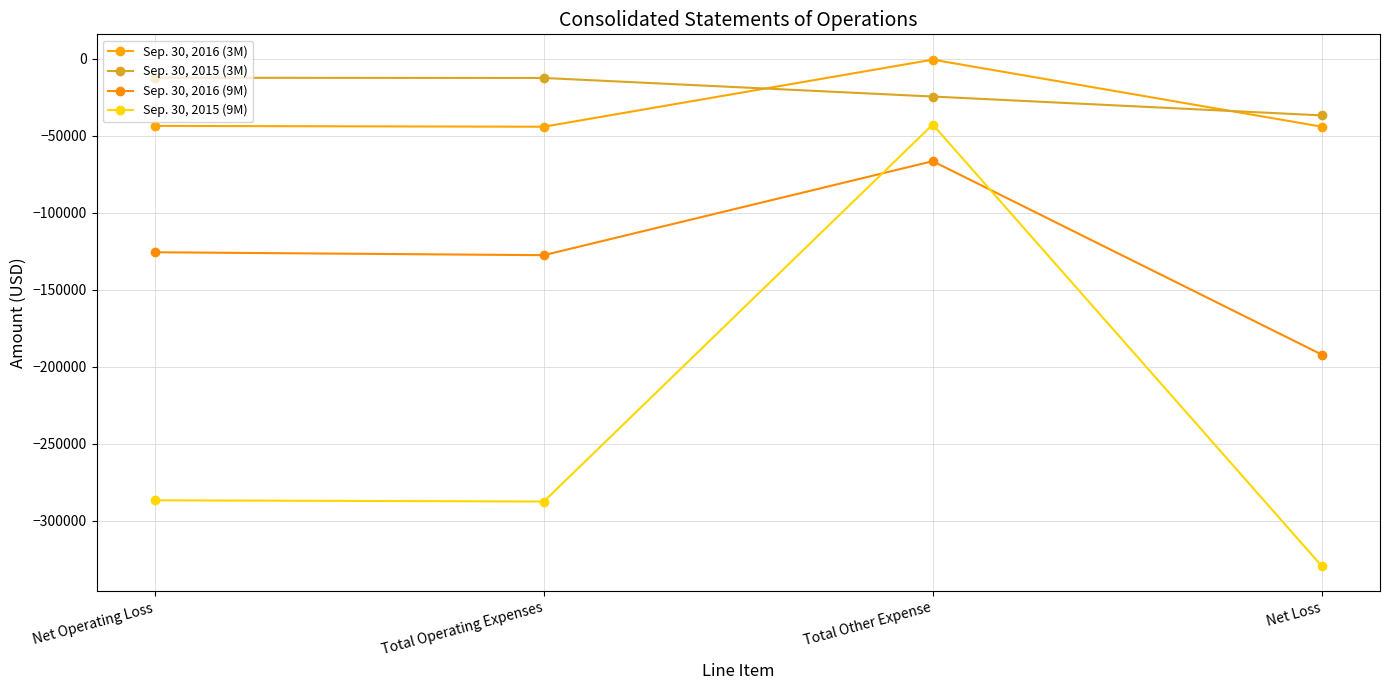

True or false: Sep. 30, 2016 (9M) and Sep. 30, 2015 (9M) cross at least once.

True